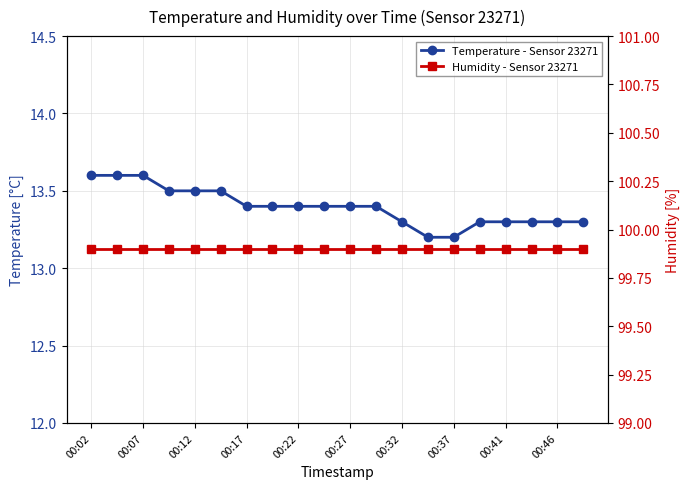

What position from the left is 00:27?

6